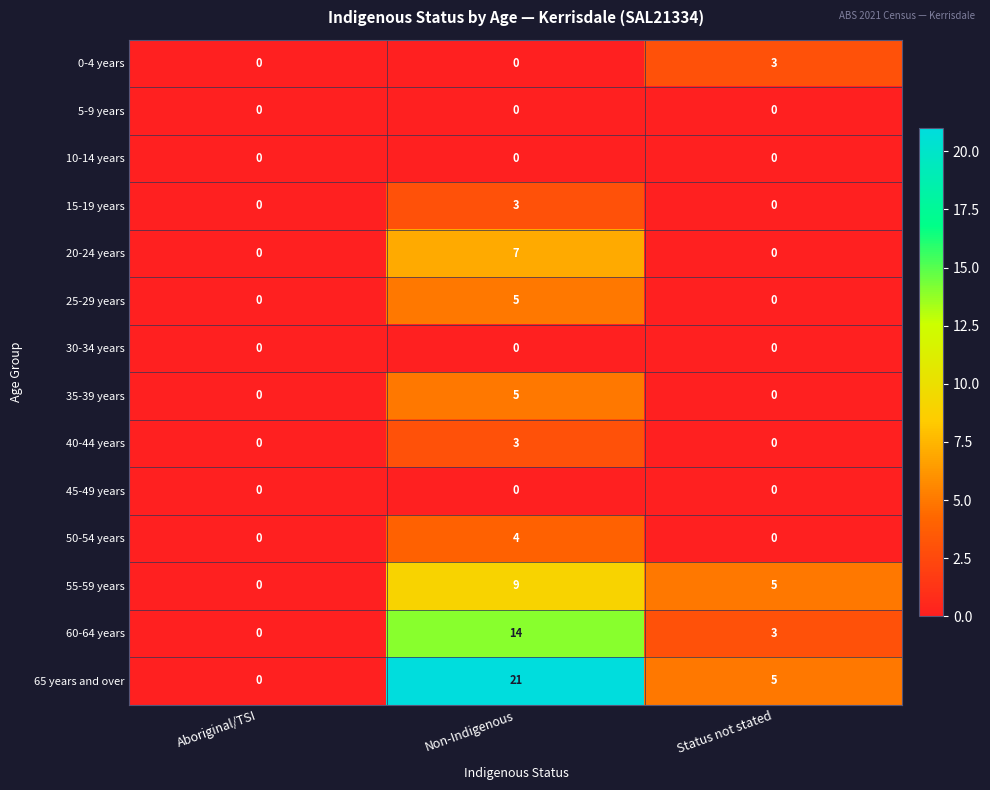

Is the value of 65 years and over at Status not stated greater than the value of 30-34 years at Non-Indigenous?

Yes